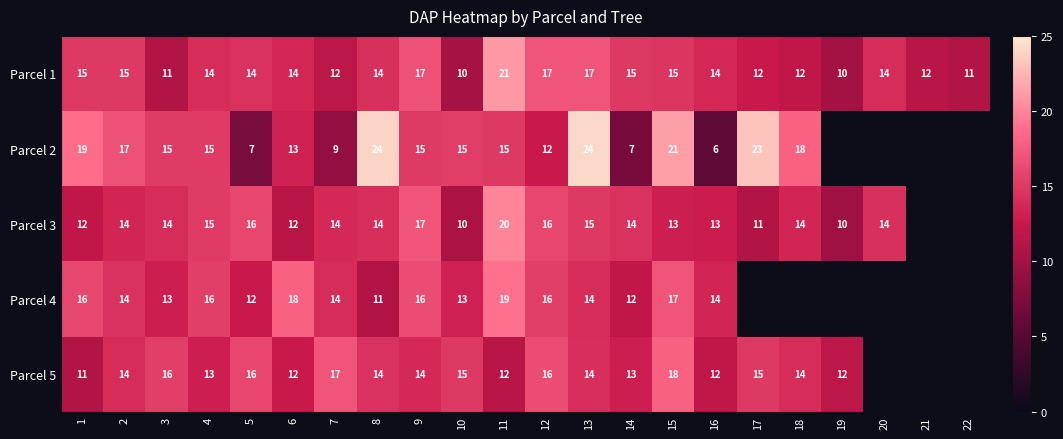

Is the value of Parcel 3 at 12 greater than the value of Parcel 1 at 21?

Yes